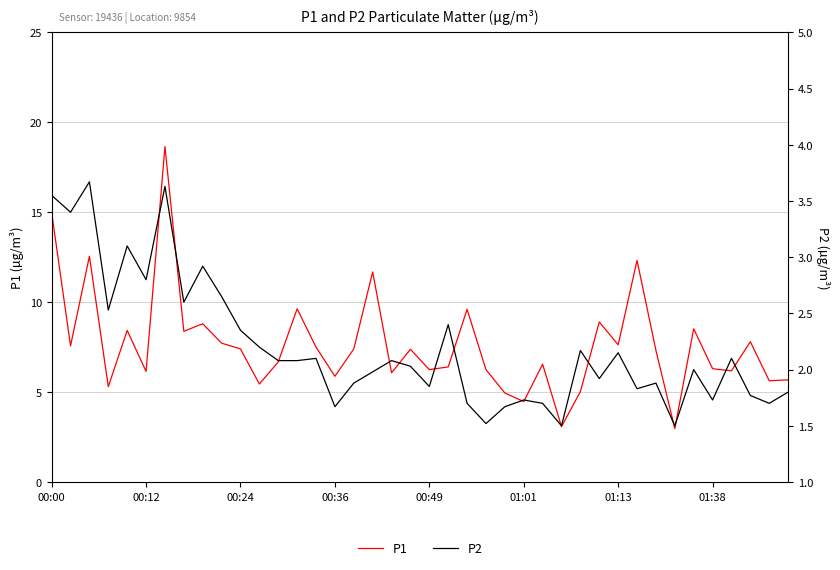

What is the sum of all P2 values?

87.9